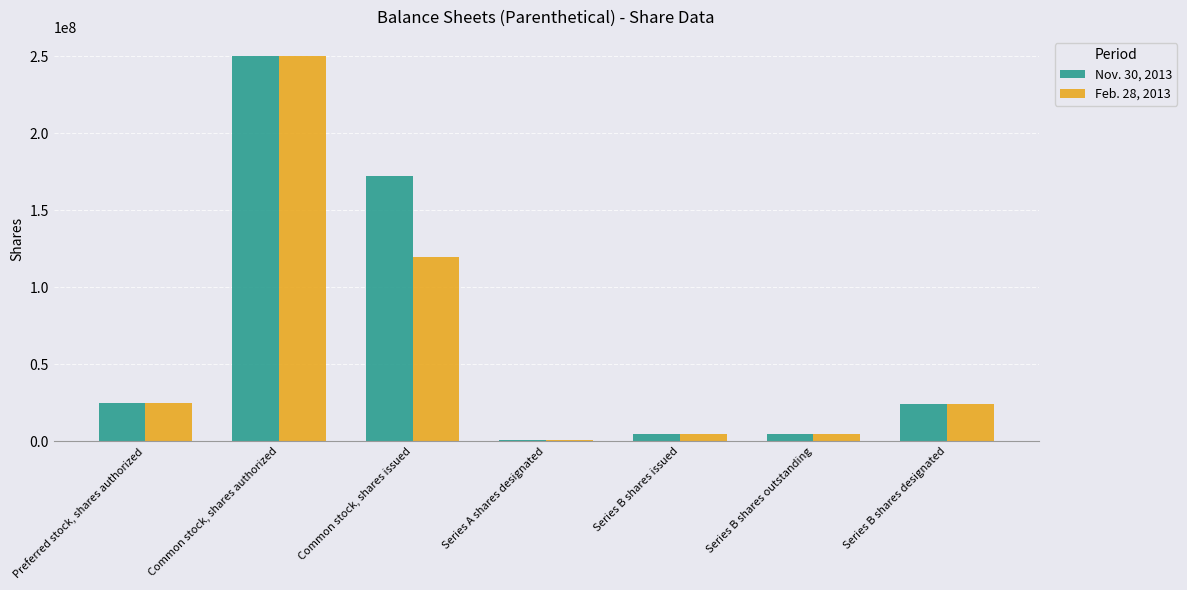

Is the value of Nov. 30, 2013 at Common stock, shares authorized greater than the value of Feb. 28, 2013 at Series B shares issued?

Yes